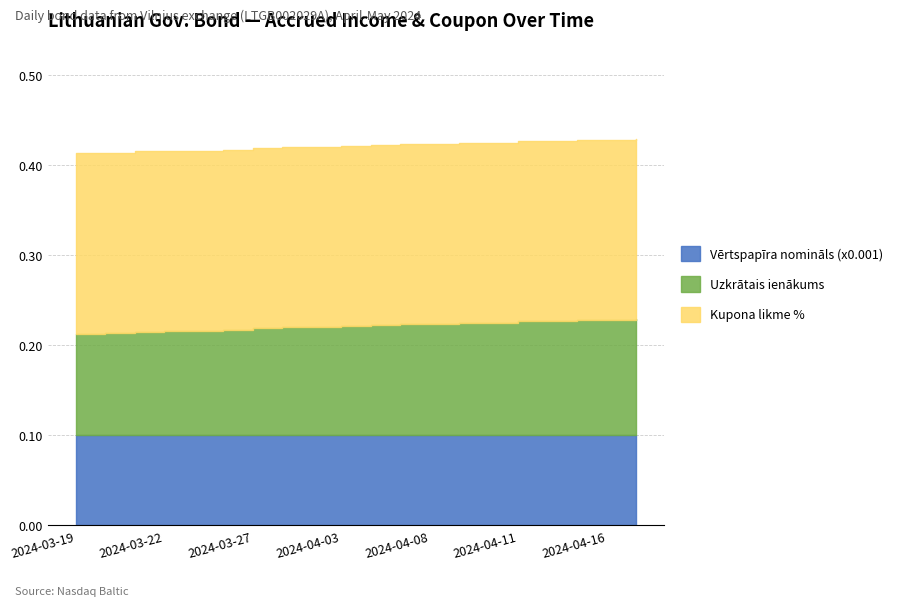

What are all the series names shown in the legend?

Kupona likme %, Uzkrātais ienākums, Vērtspapīra nomināls (x0.001)